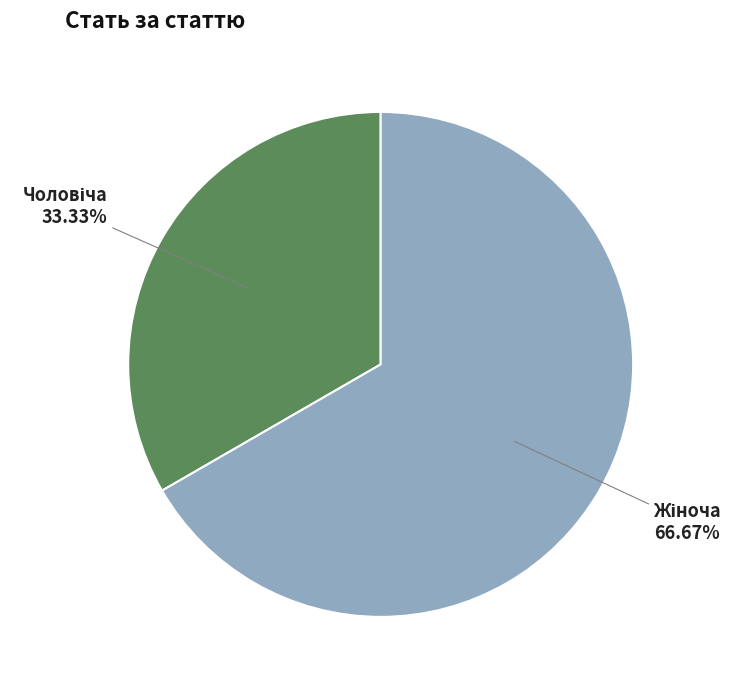

Is there any slice that represents more than half of the pie?

Yes